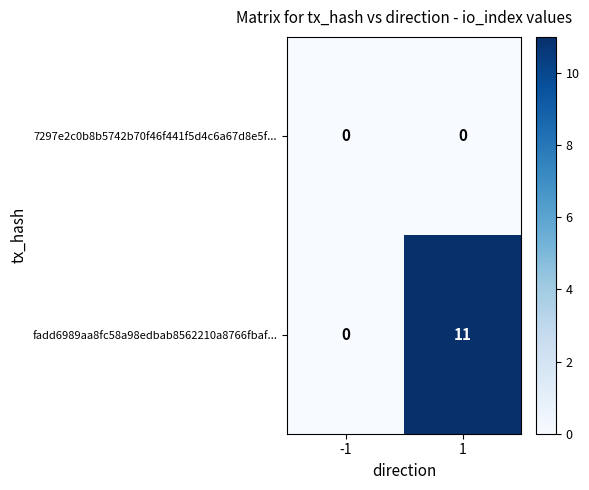

Which series has the widest spread of values?

fadd6989aa8fc58a98edbab8562210a8766fbaf...